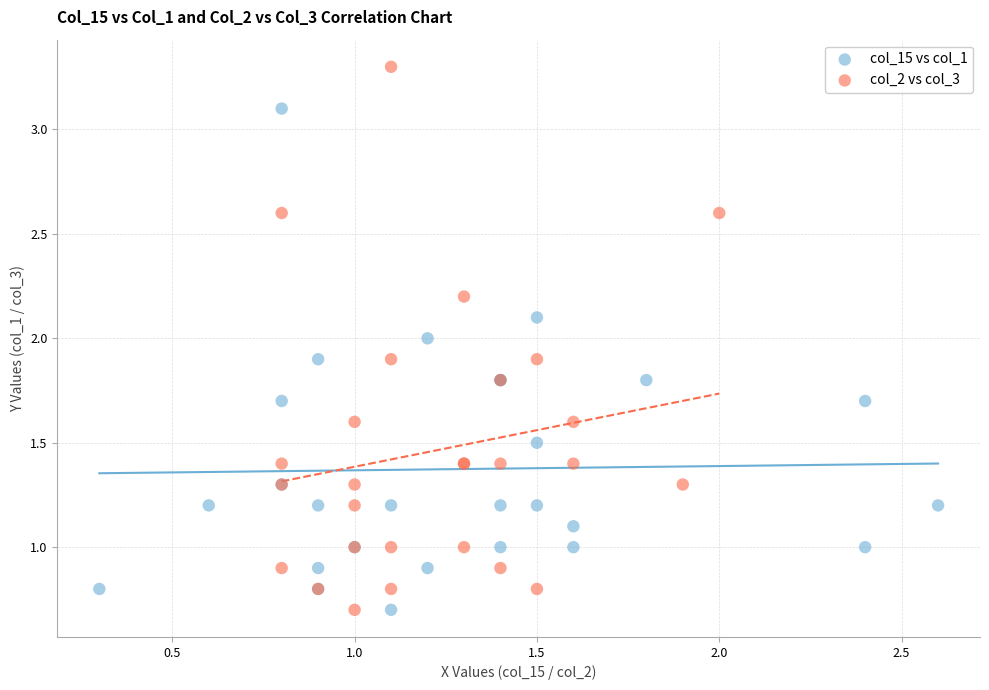

Which series contains the highest Y value?

col_2 vs col_3